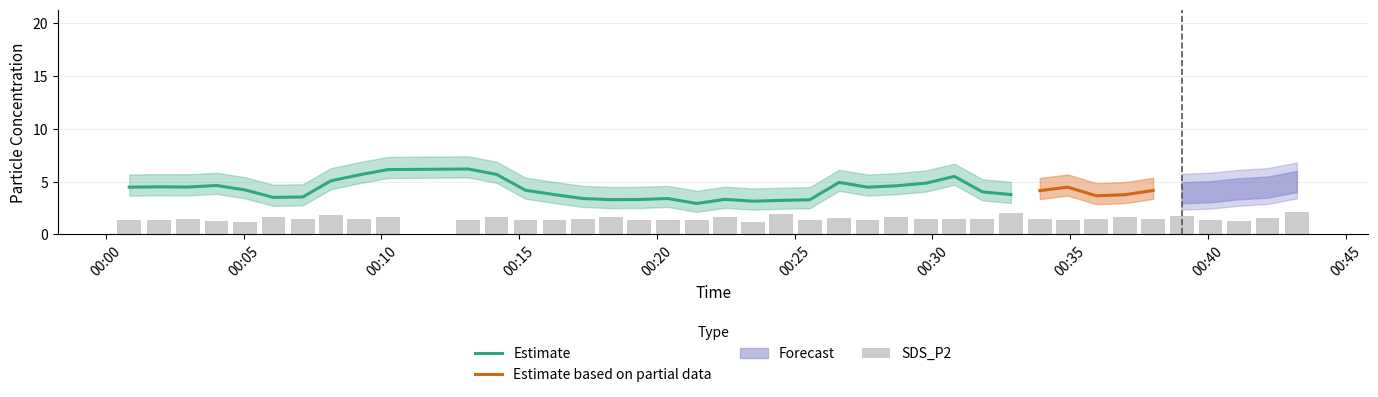

Between 00:10 and 00:30, which is larger?

00:10